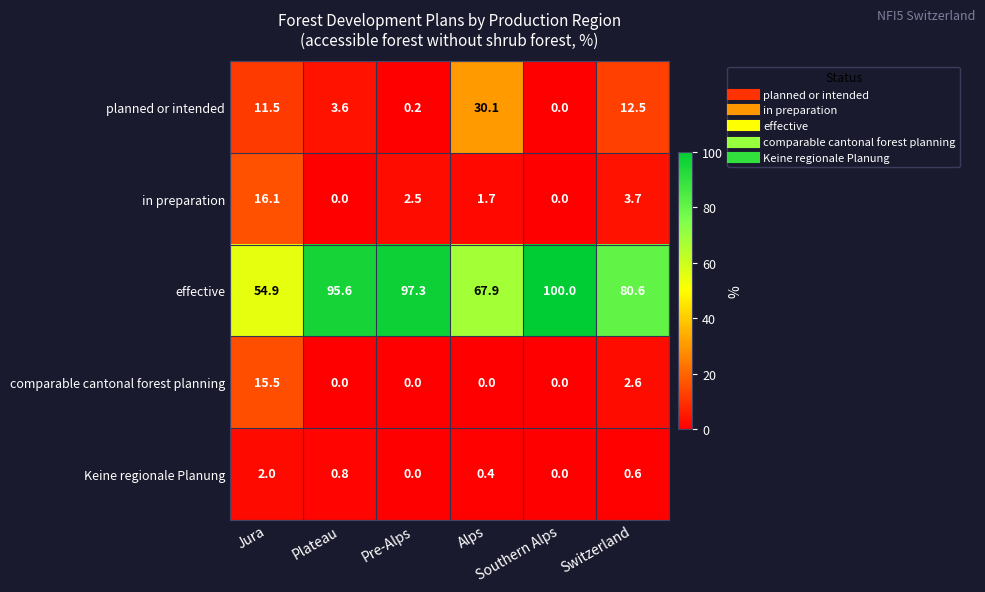

What is the spread (max minus min) of values at Alps?

67.9